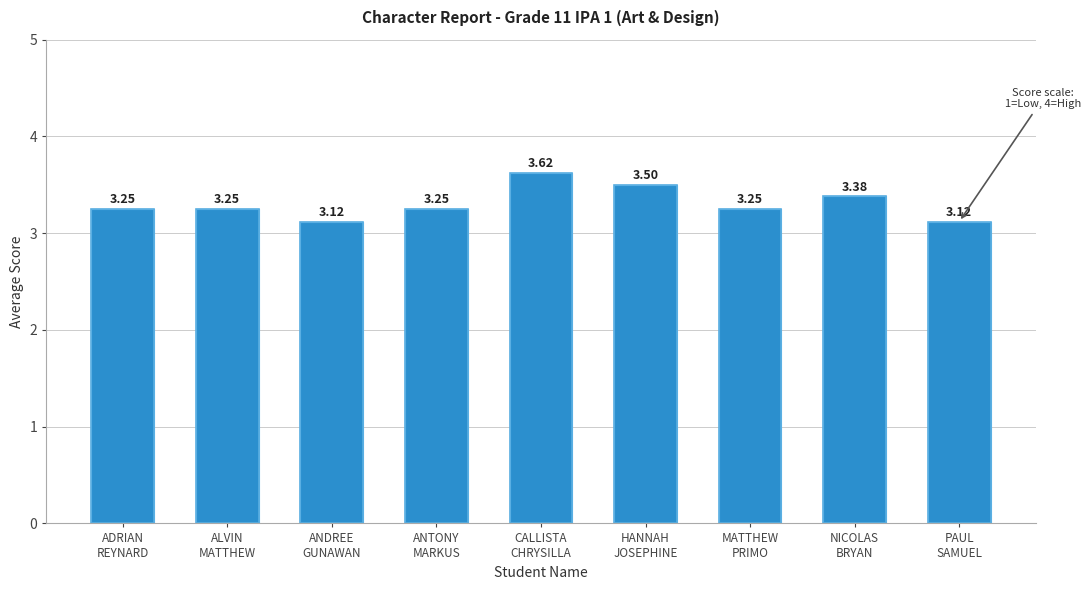

Reading right to left, list all the values displayed in this chart.

PAUL
SAMUEL=3.1	NICOLAS
BRYAN=3.4	MATTHEW
PRIMO=3.2	HANNAH
JOSEPHINE=3.5	CALLISTA
CHRYSILLA=3.6	ANTONY
MARKUS=3.2	ANDREE
GUNAWAN=3.1	ALVIN
MATTHEW=3.2	ADRIAN
REYNARD=3.2